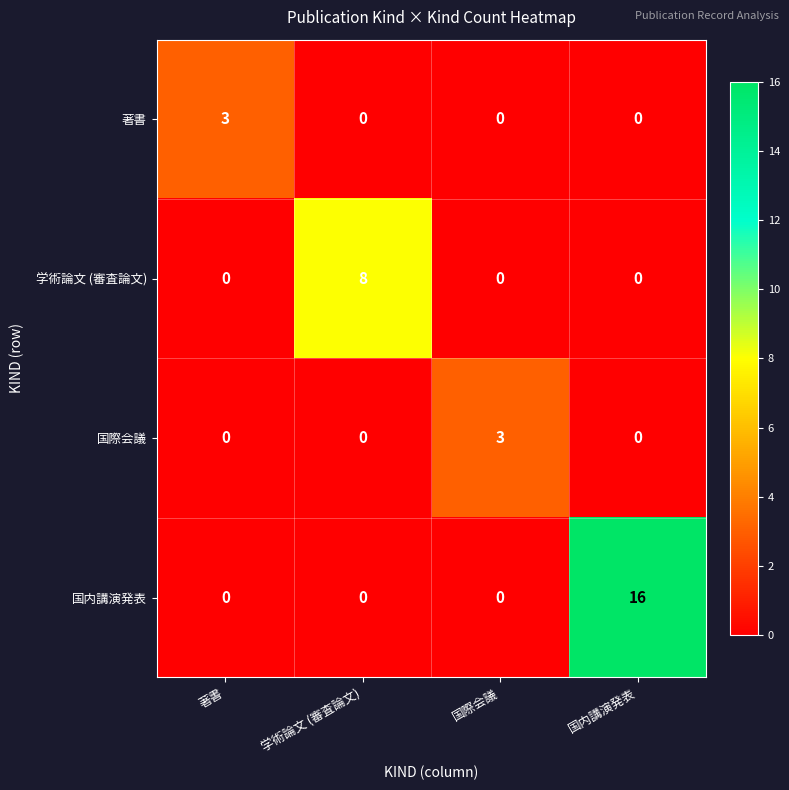

Between 著書 and 学術論文 (審査論文), which series saw the biggest shift?

学術論文 (審査論文)